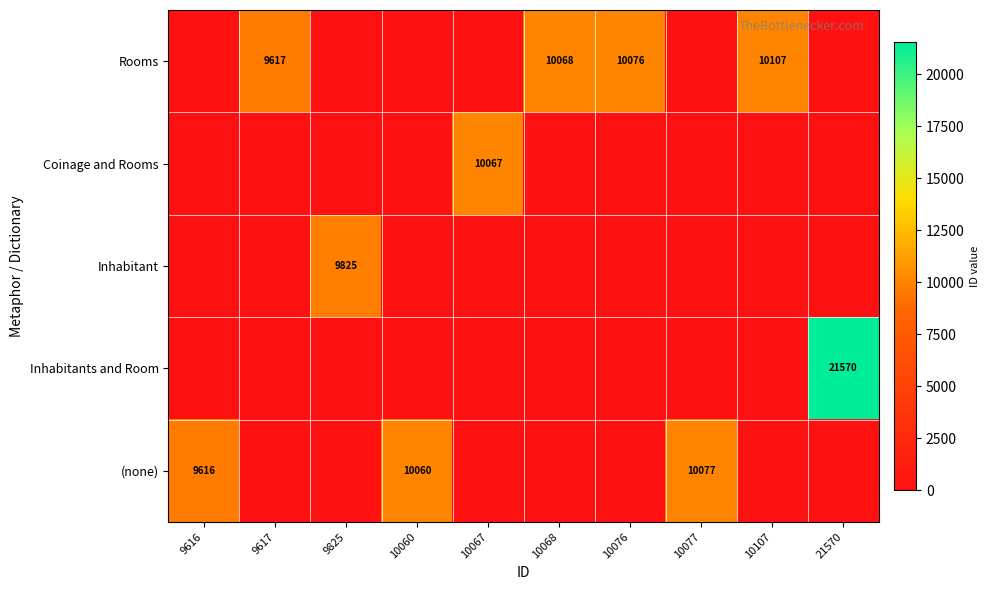

Is it true that Rooms equals 10107 at 10107?

True